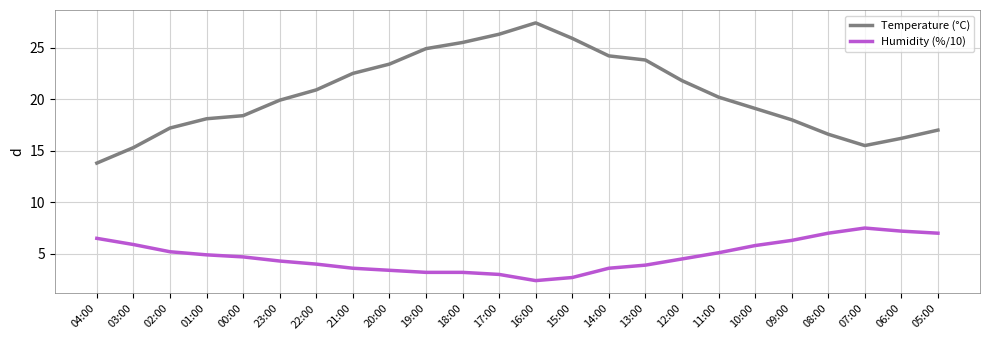

Which series has the widest spread of values?

Temperature (°C)